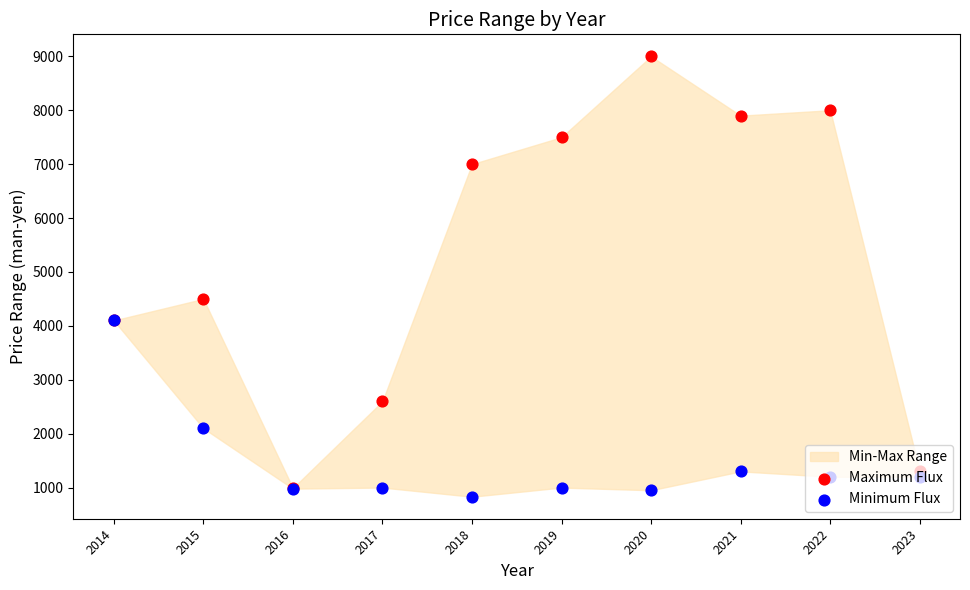

At which category is the sum across all series the highest?

2020